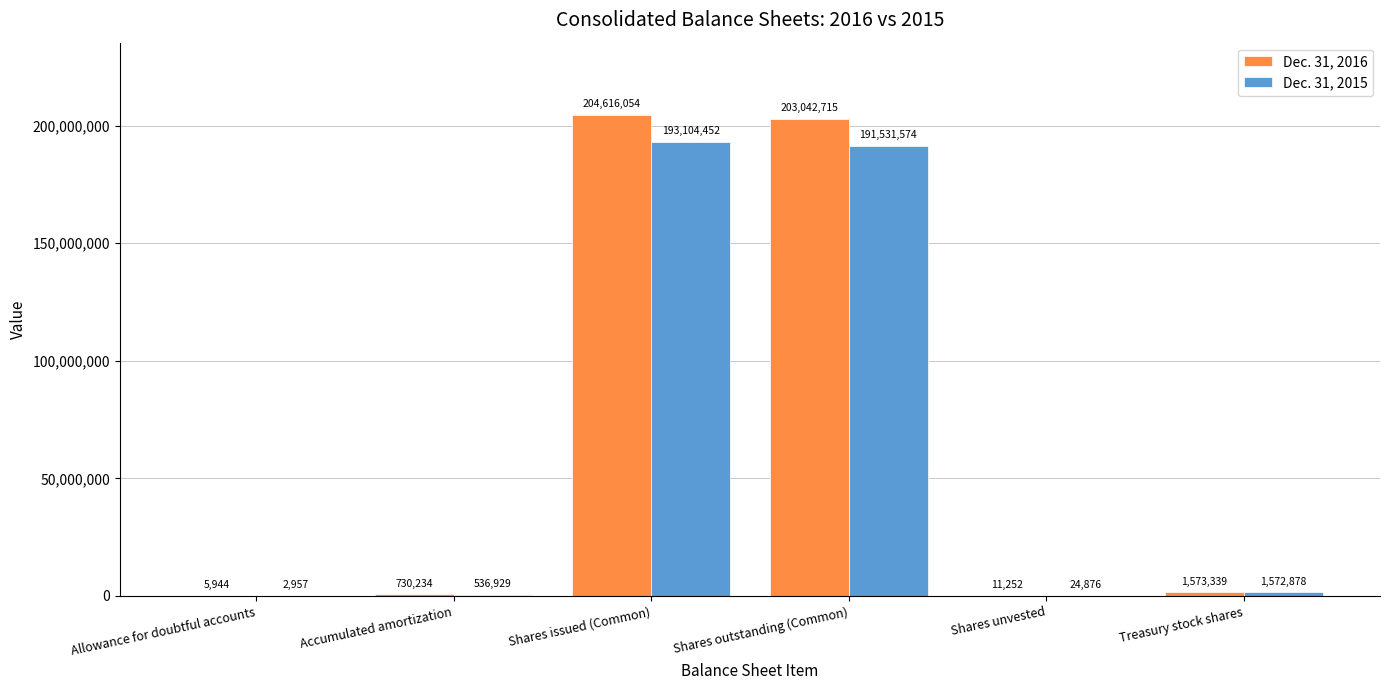

Reading left to right, what are all the values shown in this chart?

Dec. 31, 2016: 5944	730234	204616054	203042715	11252	1573339
Dec. 31, 2015: 2957	536929	193104452	191531574	24876	1572878